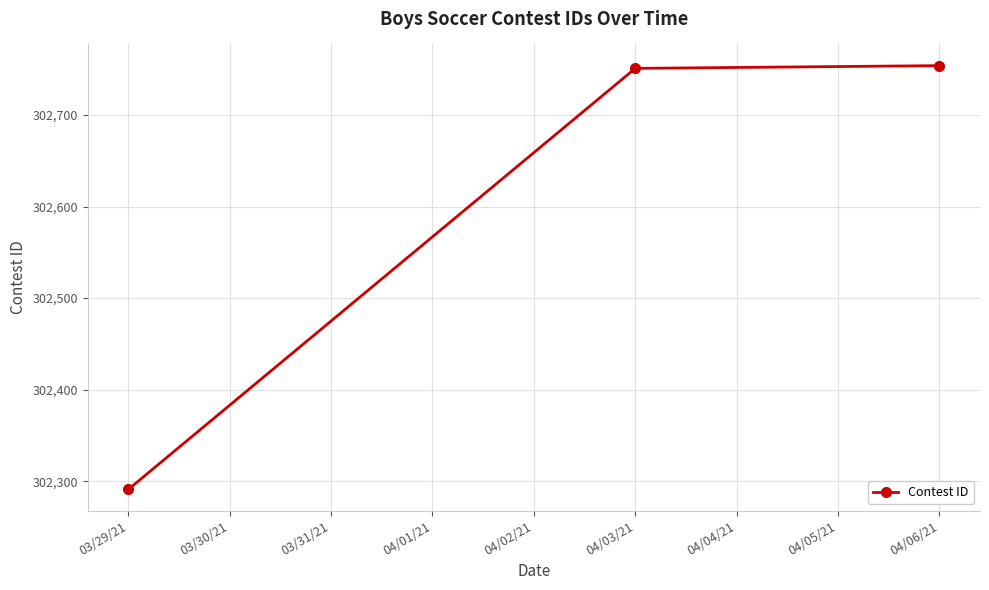

What is the change in value from 03/29/21 to 04/06/21?

+463